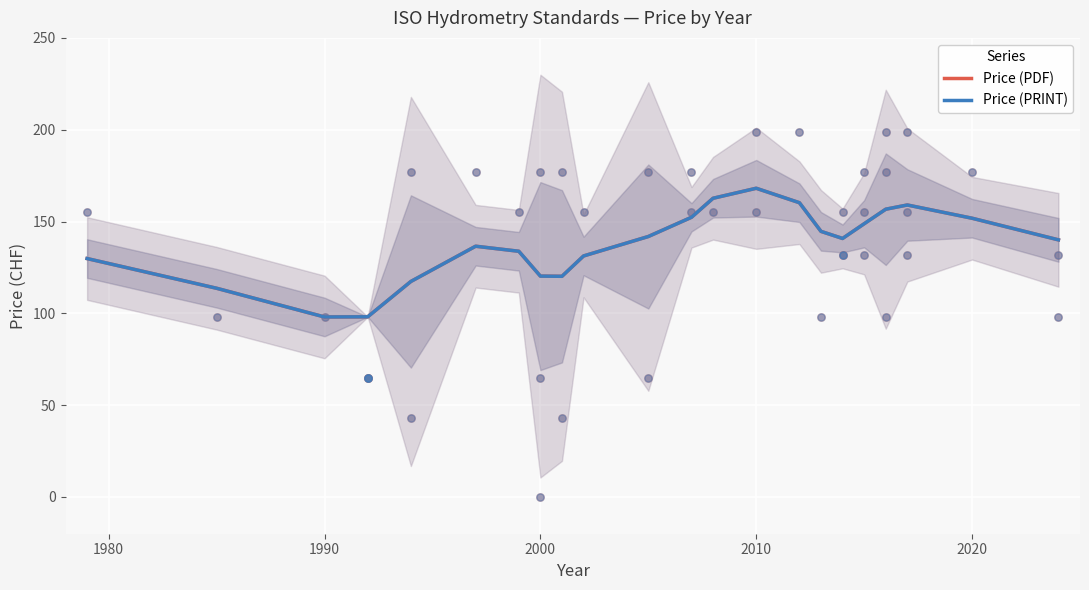

Which series contains the lowest Y value?

Price (PDF)